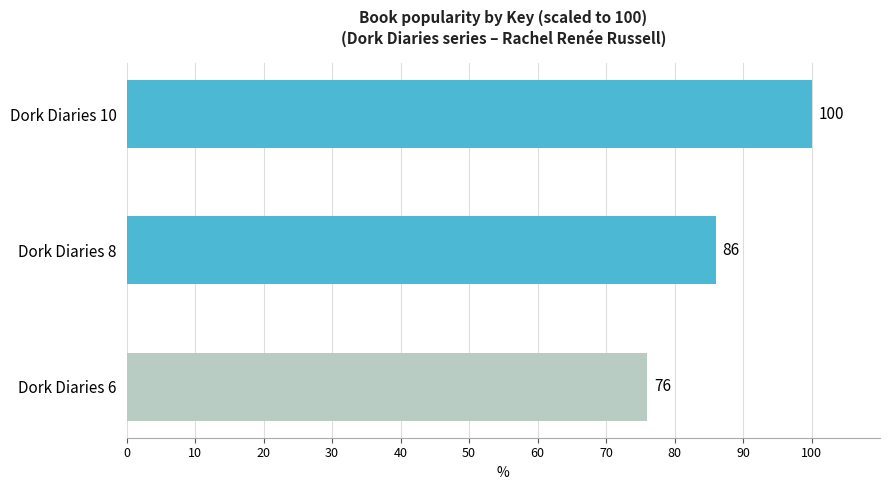

Count the number of data series in this chart.

1